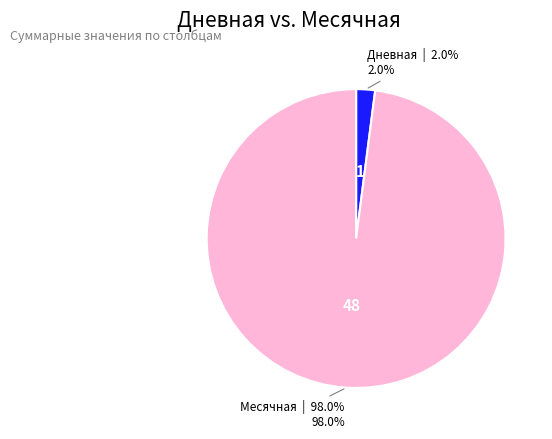

Does Месячная account for over 50% of the chart?

Yes